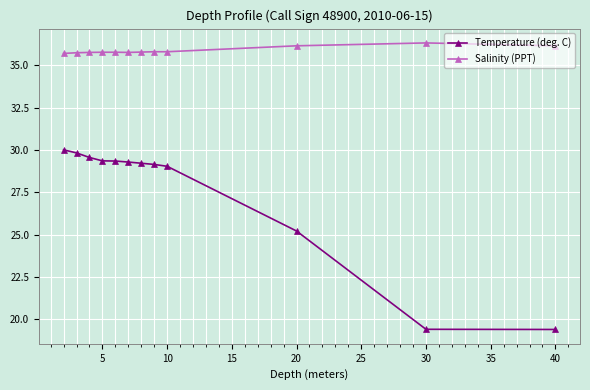

Which series has the largest total across all categories?

Salinity (PPT)